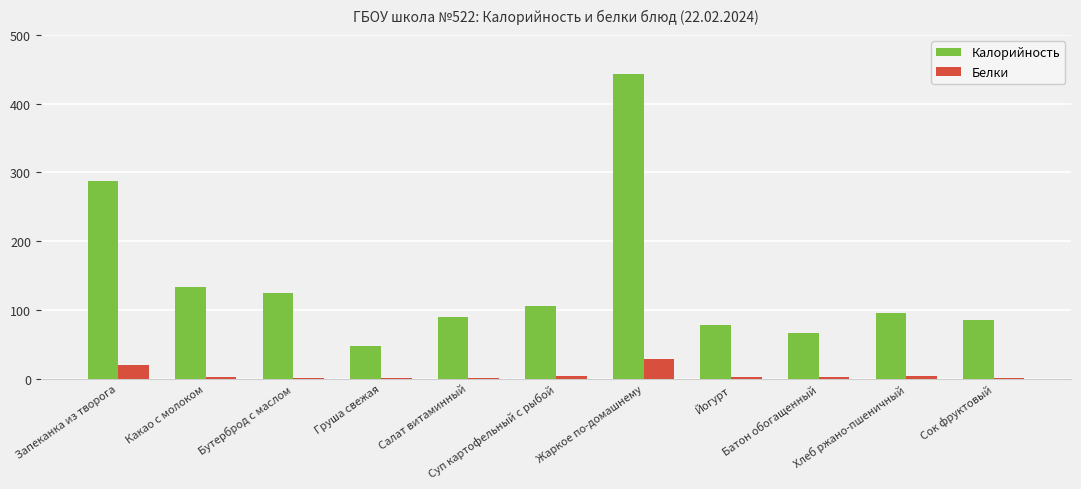

What is the spread (max minus min) of values at Какао с молоком?

131.1